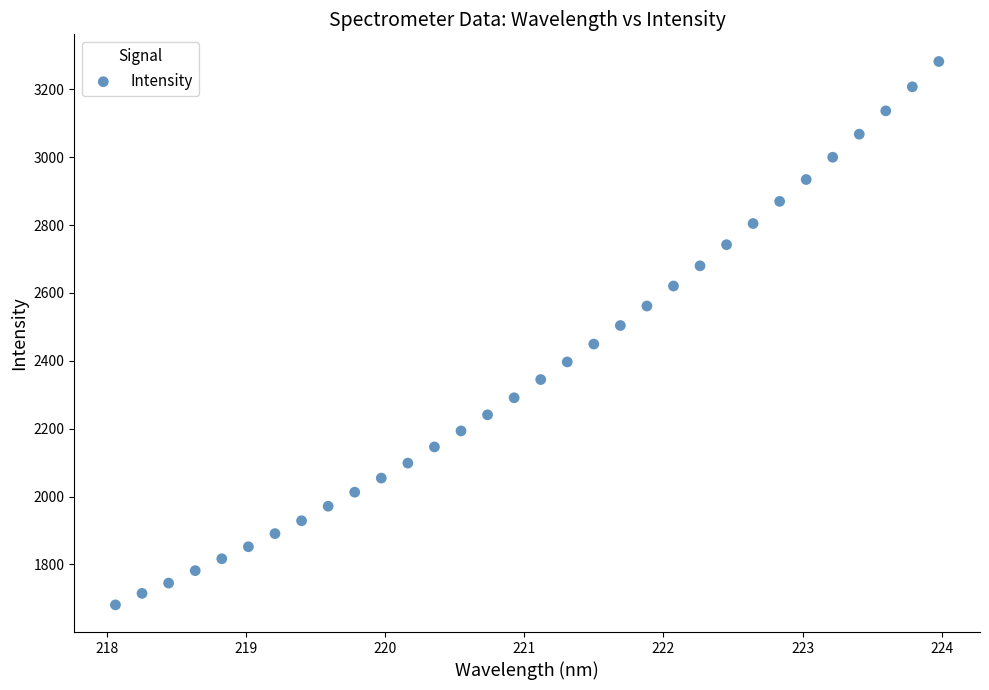

What is the range of Y values (max minus min)?

1601.4